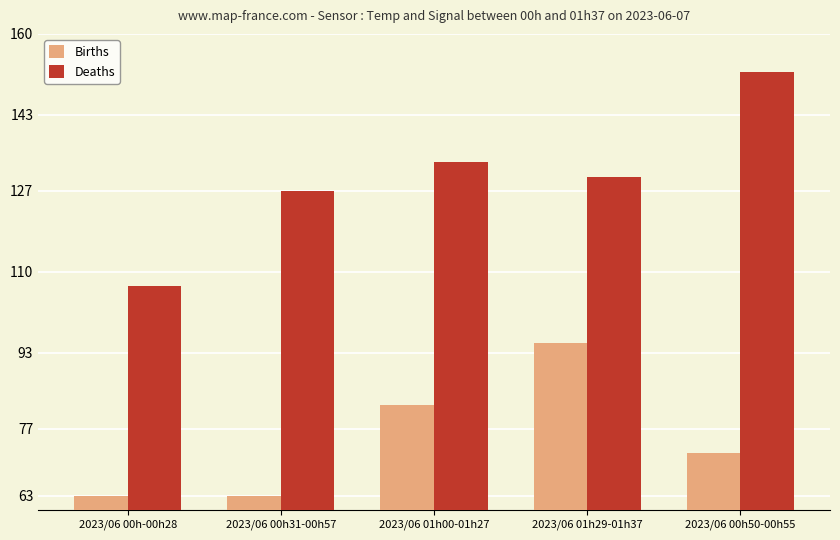

List the series in order of their overall mean, lowest first.

Births, Deaths